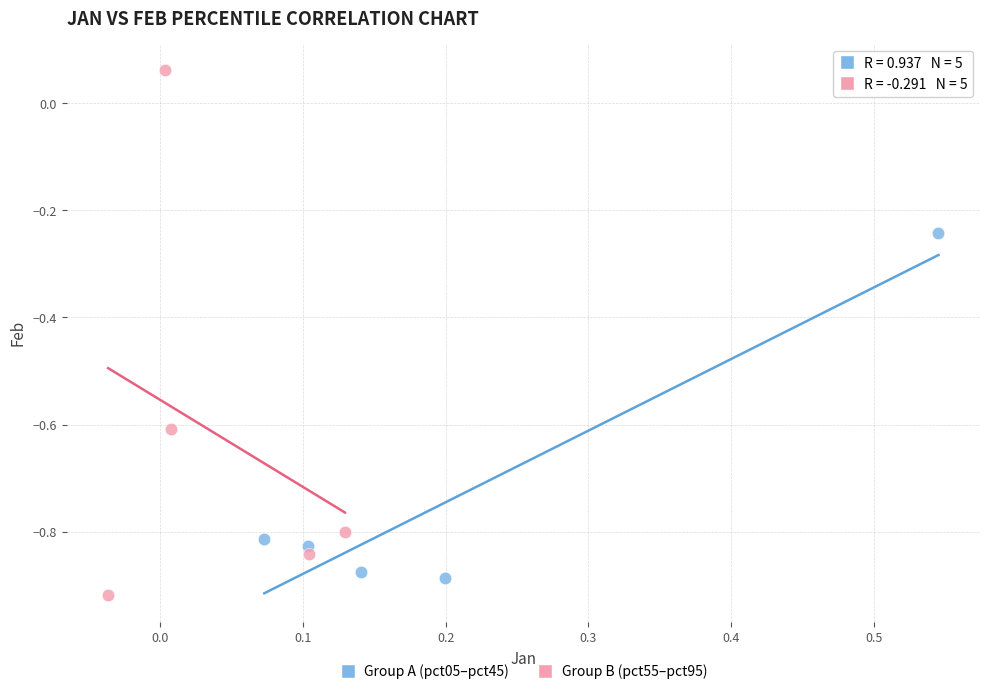

Which series has the widest spread of Y values?

Group B (pct55–pct95)